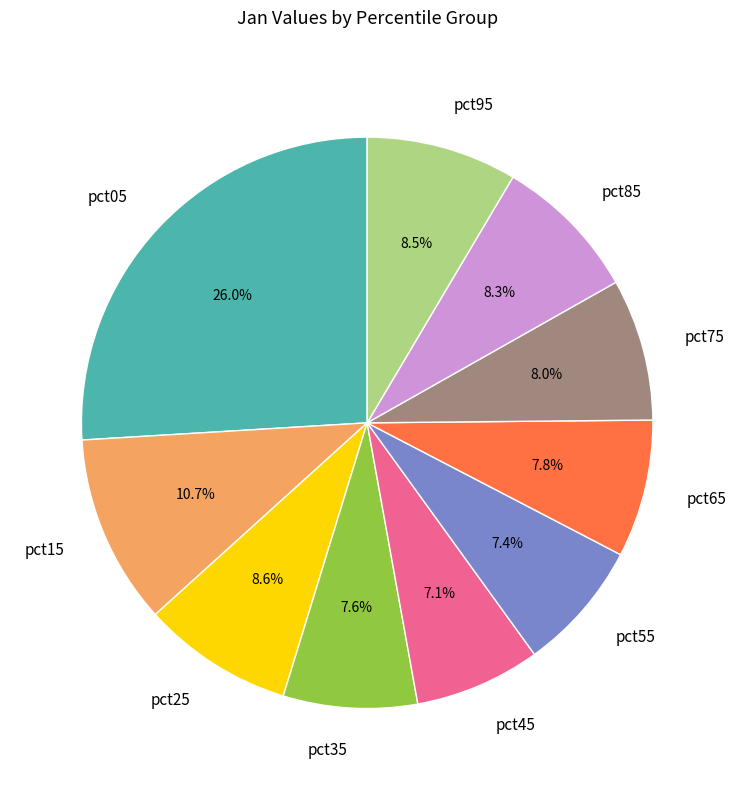

Which category has the biggest portion of the pie?

pct05